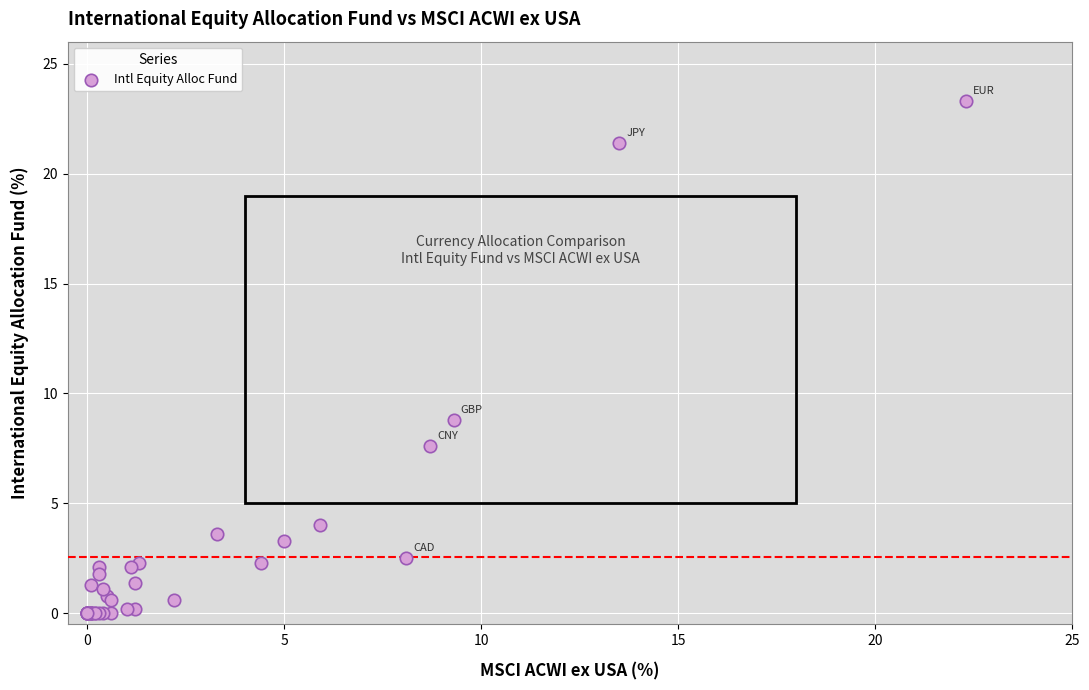

What Y value in the scatter plot is closest to 11?

8.8